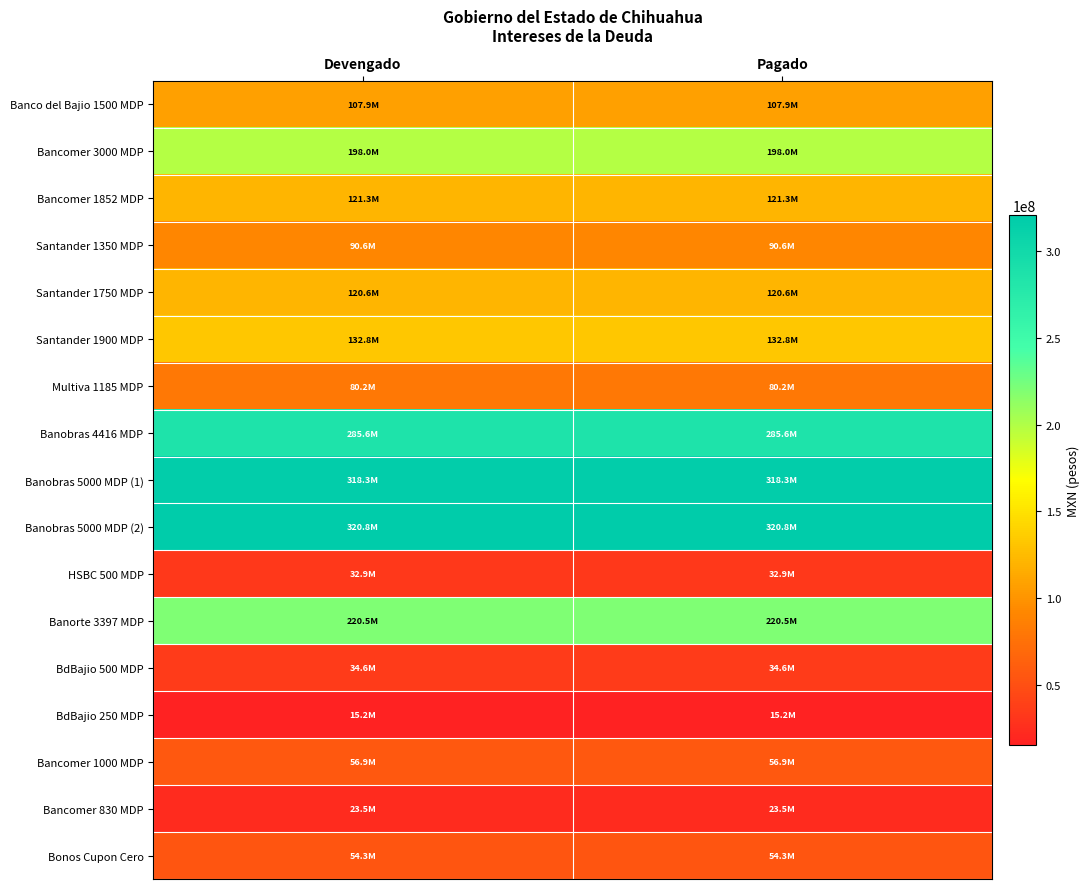

What is the maximum value shown in the chart?

320820475.9